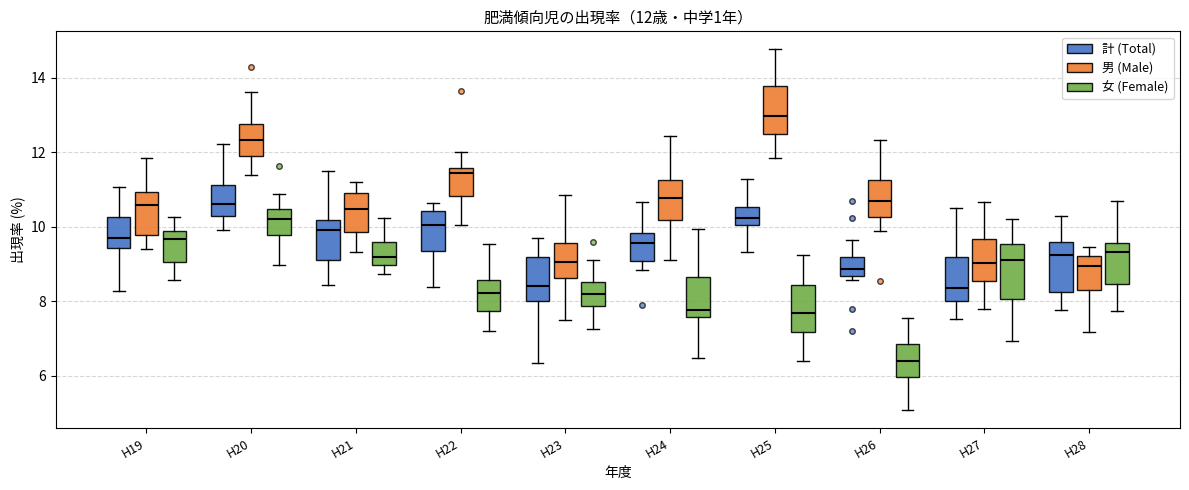

Which box has the highest median line?

H25 (男 (Male))